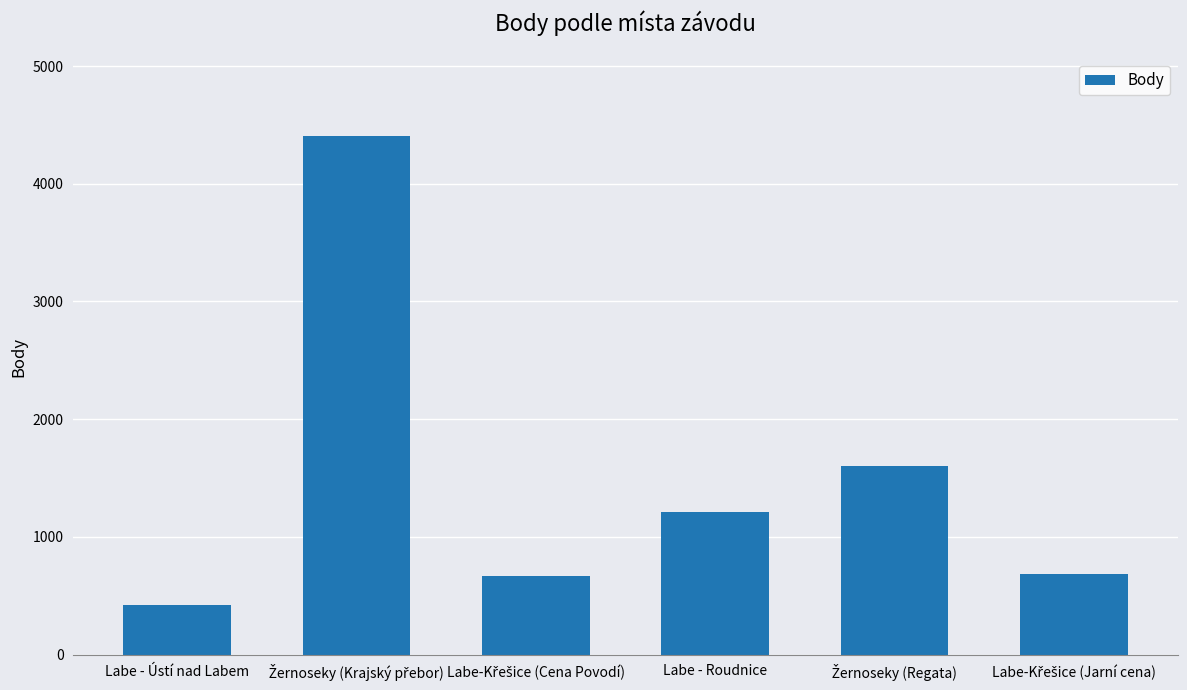

At which category does the chart reach its minimum across all series?

Labe - Ústí nad Labem